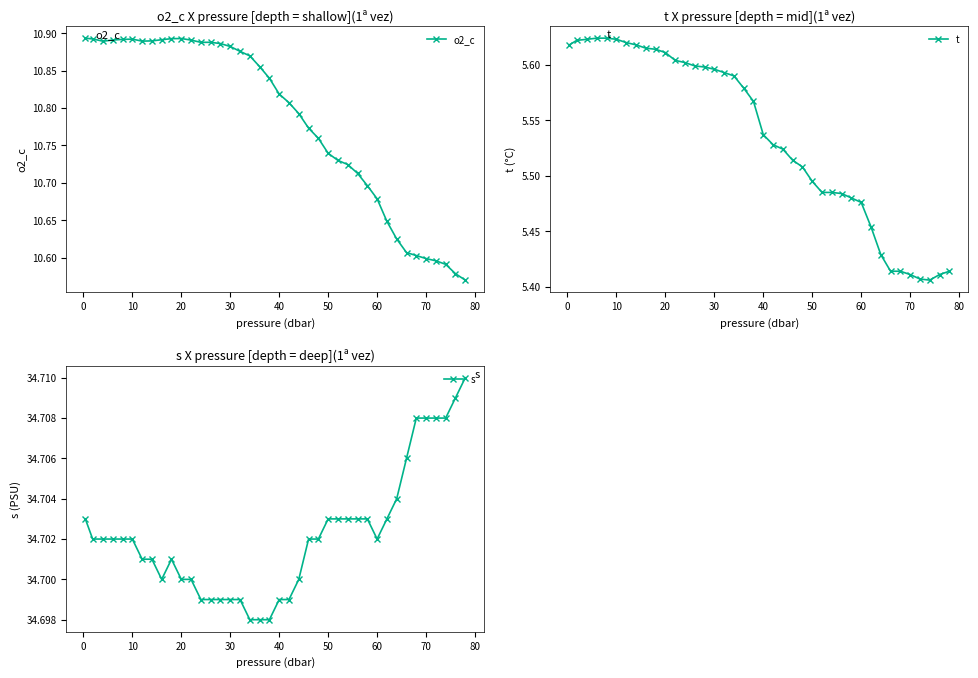

Count the o2_c values in the range 10 to 11.

40